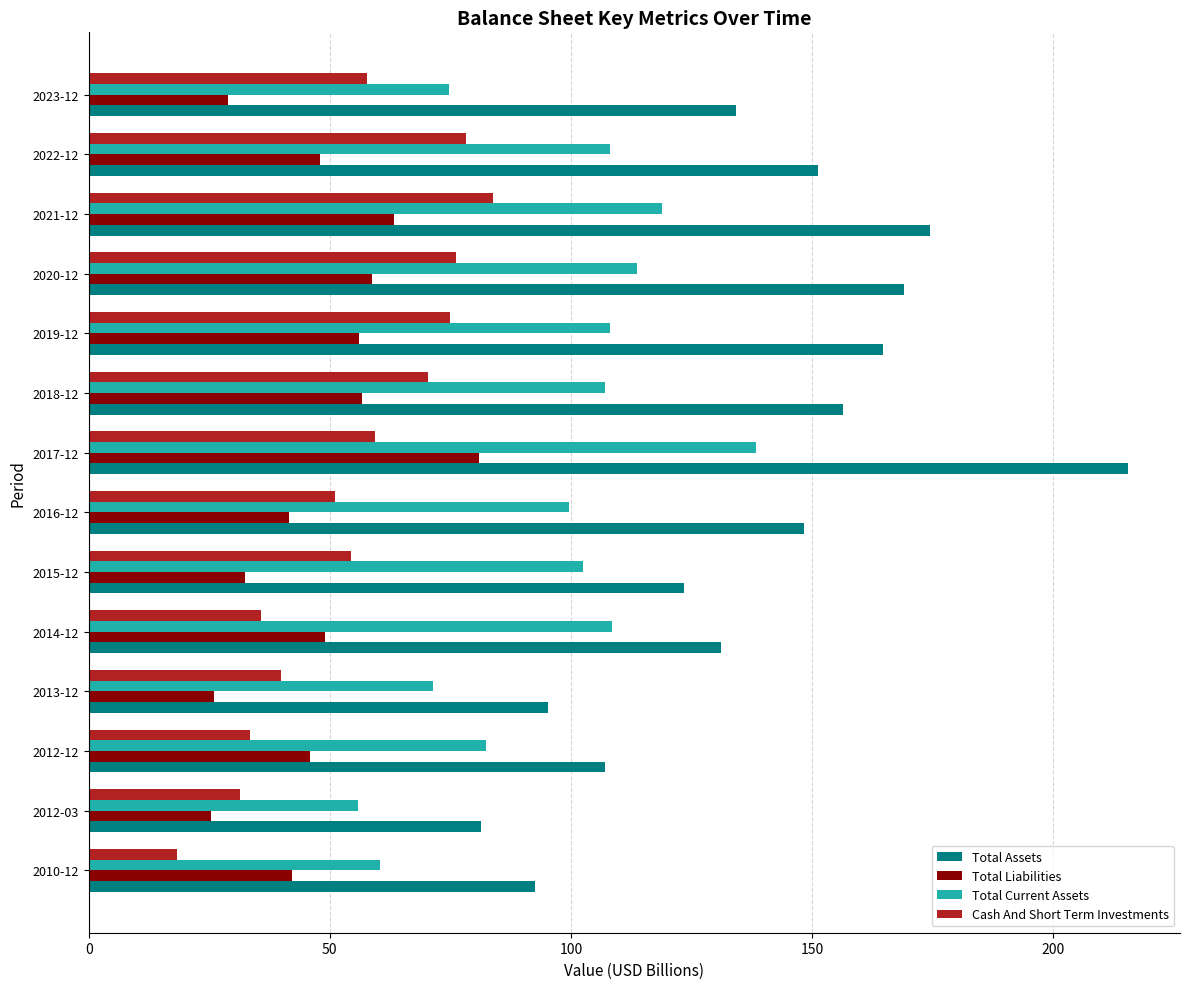

Is the value of Total Assets at 2021-12 greater than the value of Cash And Short Term Investments at 2014-12?

Yes